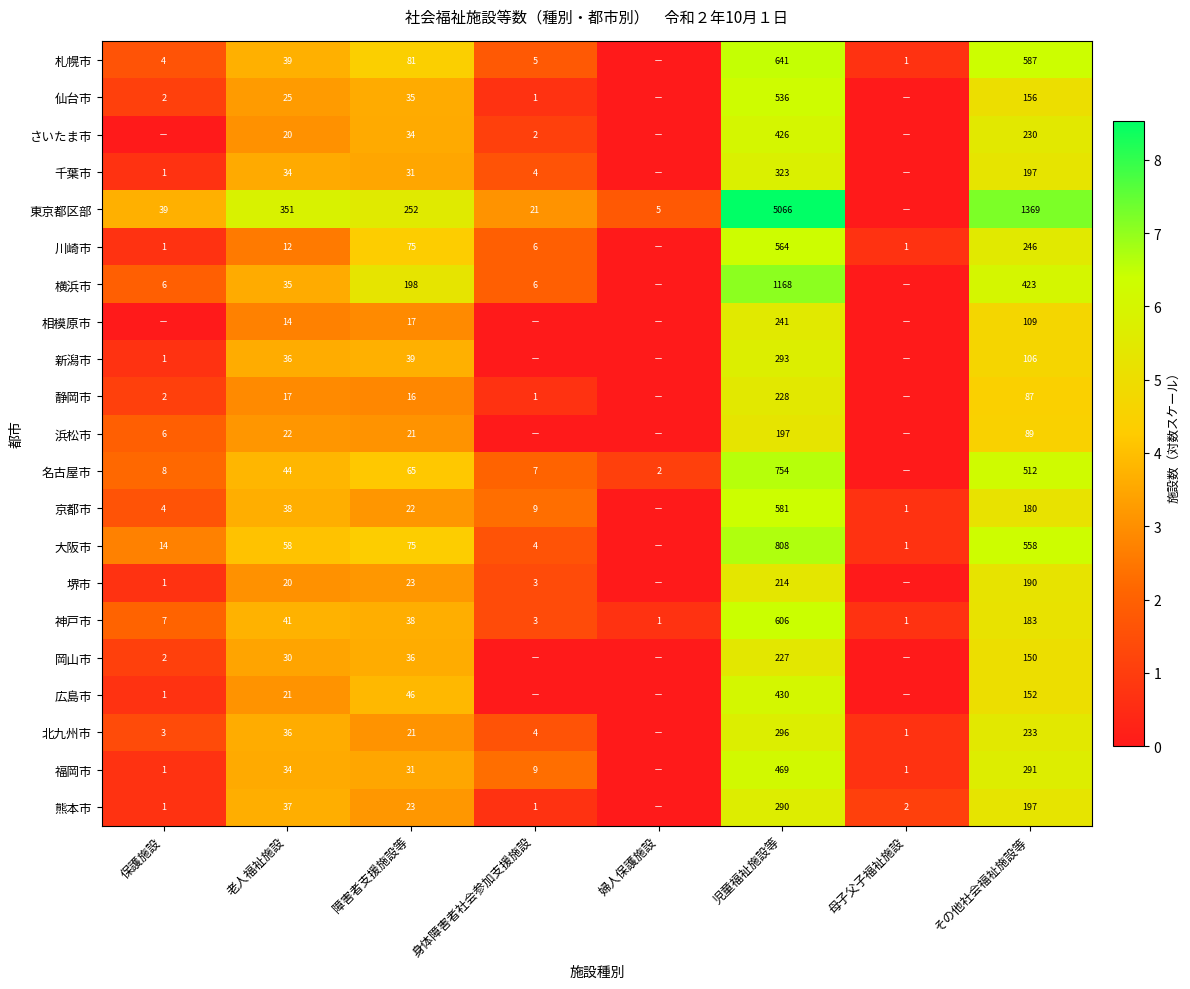

Between 障害者支援施設等 and その他社会福祉施設等, which series saw the biggest shift?

東京都区部